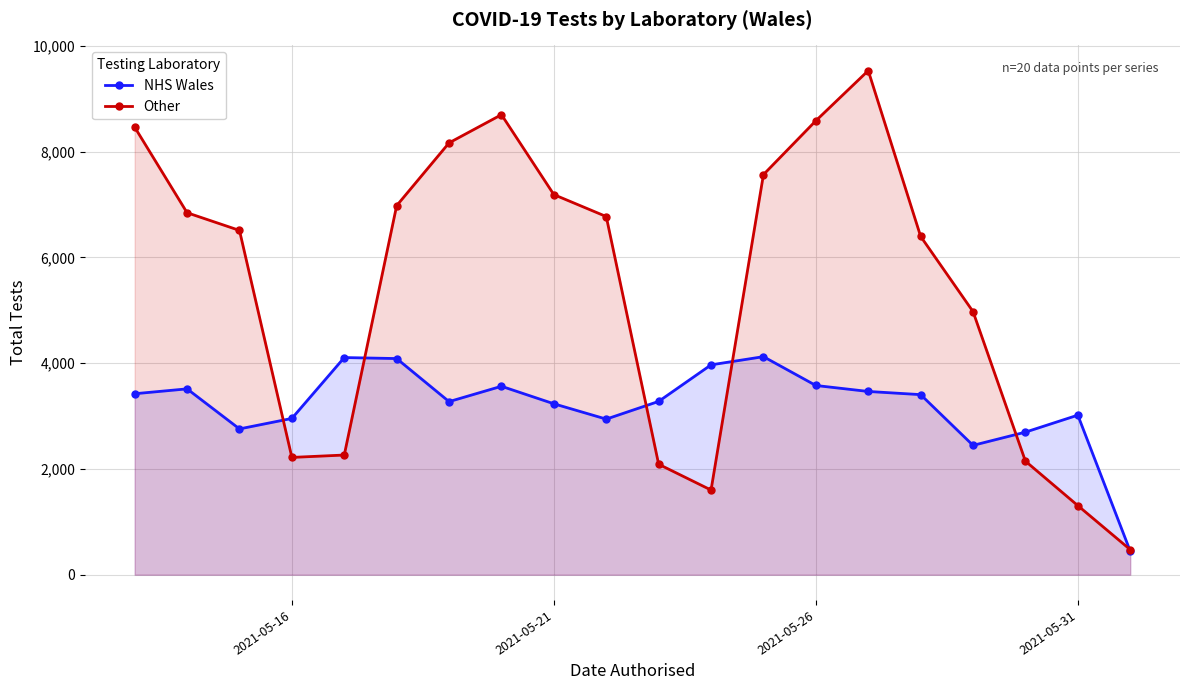

What is the total value across all series at 2021-05-16?

5173